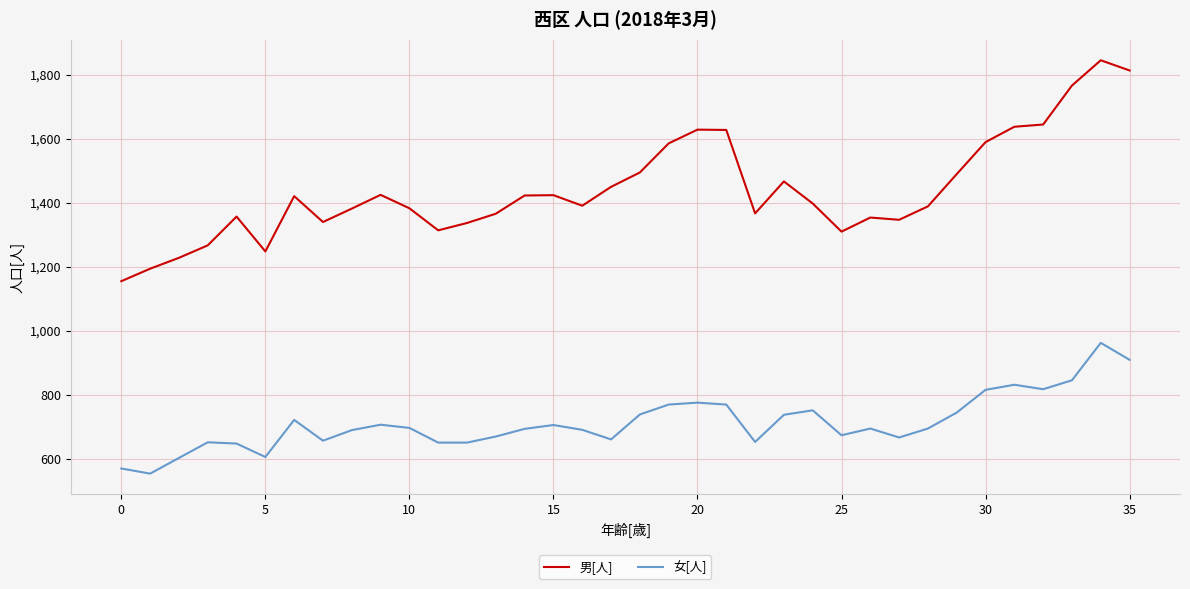

Which series has the widest spread of values?

男[人]